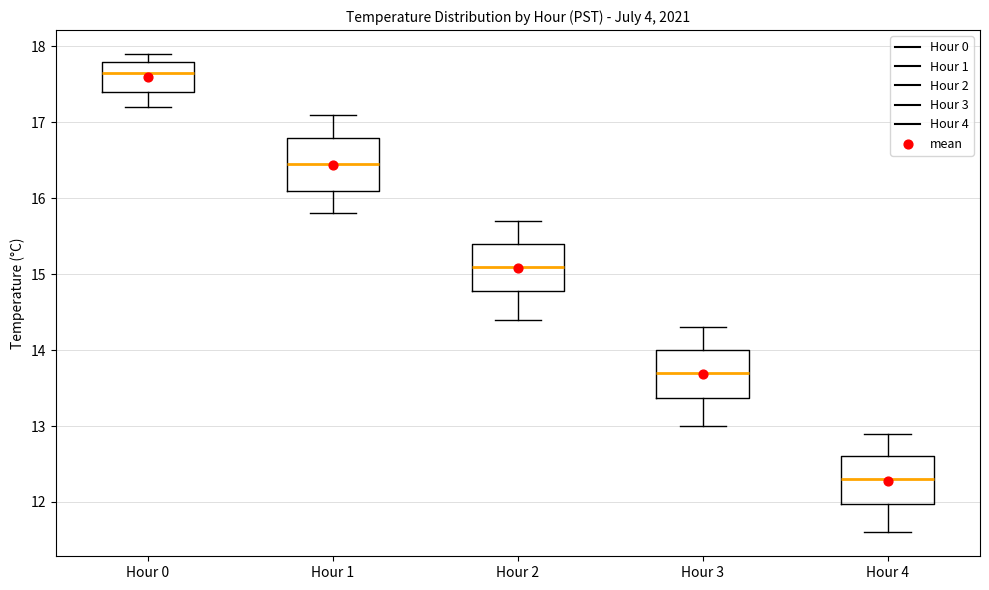

Reading left to right, transcribe this box plot: for each box, give where its median line is, the range the box spans, and where its two whiskers end, as read against the y-axis. The values are not printed on the chart, so give them approximately, as read against the axis.

Hour 0: median 17.7, box 17.4 to 17.8, whiskers 17.2 to 17.9
Hour 1: median 16.5, box 16.1 to 16.8, whiskers 15.8 to 17.1
Hour 2: median 15.1, box 14.8 to 15.4, whiskers 14.4 to 15.7
Hour 3: median 13.7, box 13.4 to 14.0, whiskers 13.0 to 14.3
Hour 4: median 12.3, box 12.0 to 12.6, whiskers 11.6 to 12.9